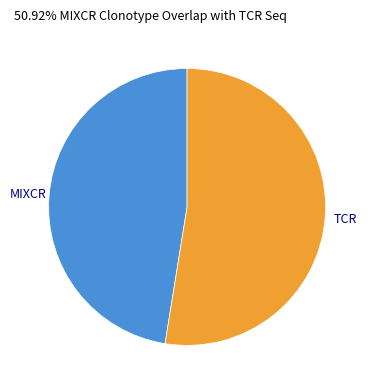

True or false: TCR accounts for 41% of the total.

False